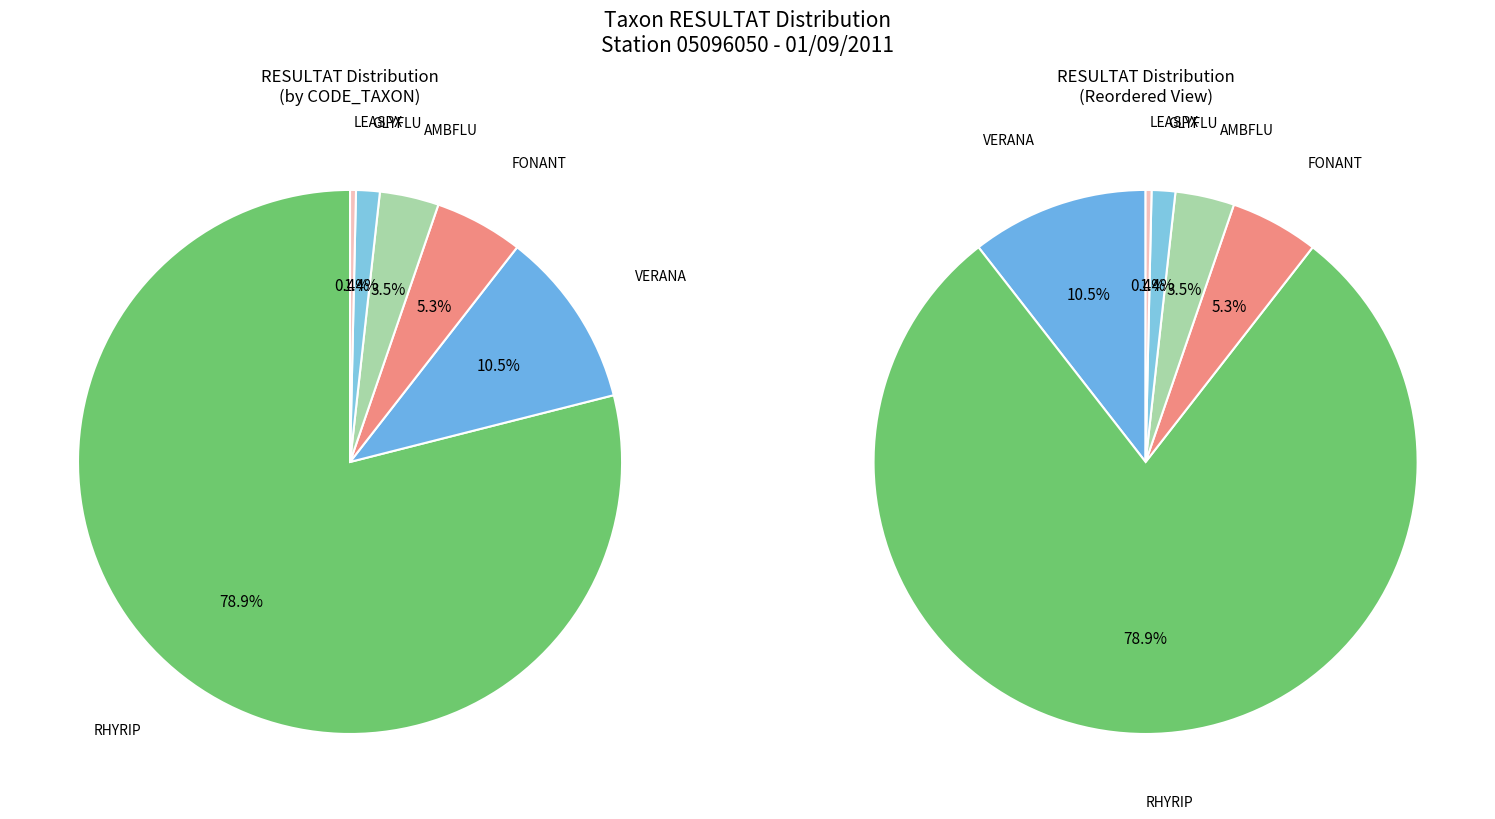

Is the sum of AMBFLU and RHYRIP greater than half?

Yes